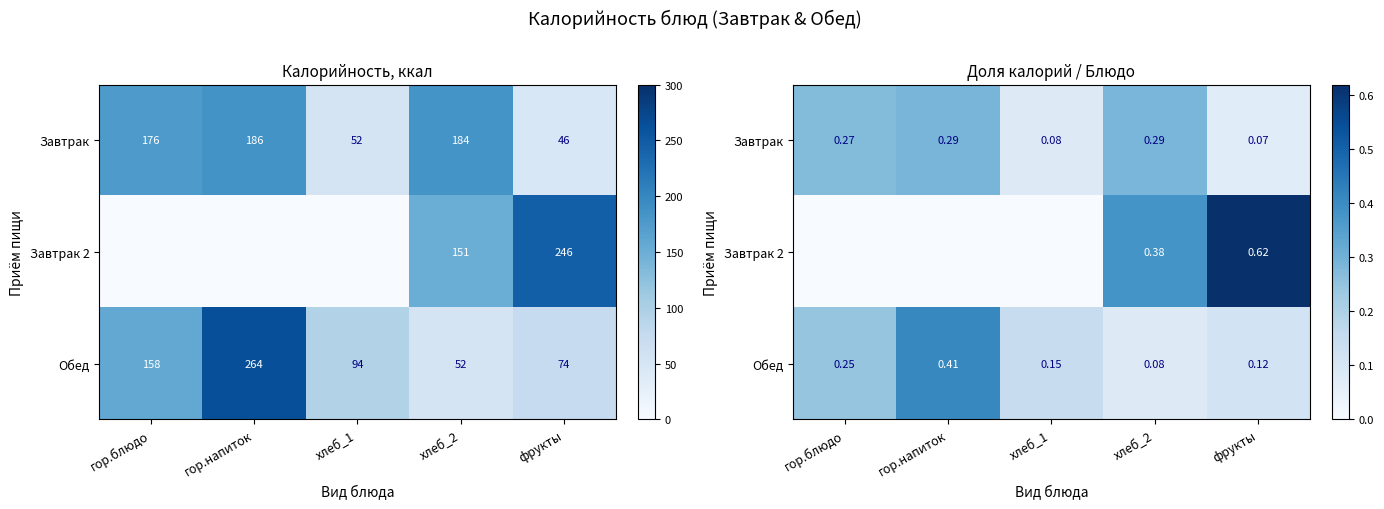

At фрукты, list the series in order from largest to smallest.

Завтрак 2, Обед, Завтрак